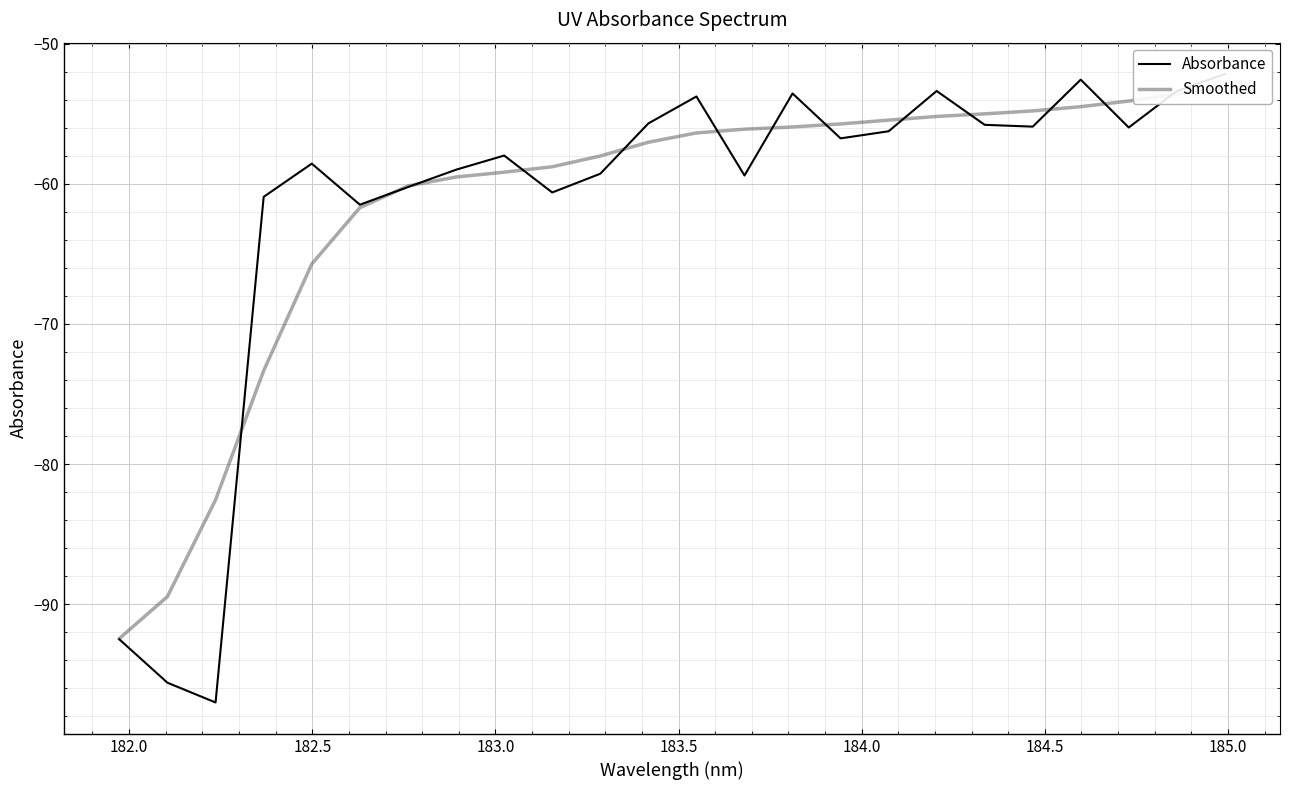

What is the difference between the maximum and second lowest values in the Absorbance series?

43.4